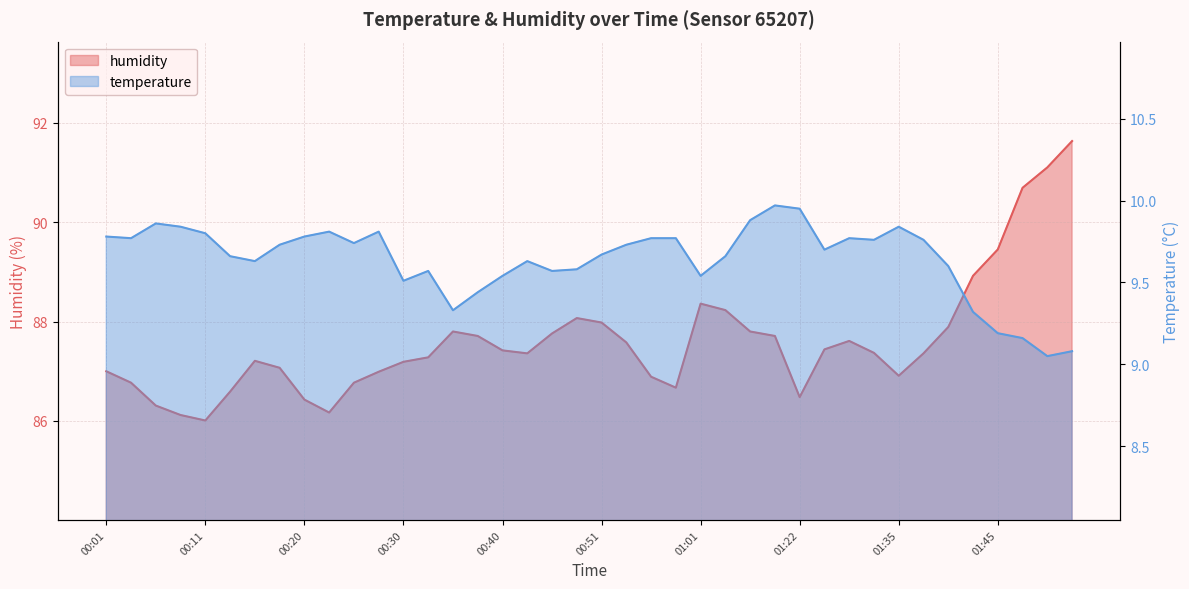

At which label does humidity reach its minimum?

00:11